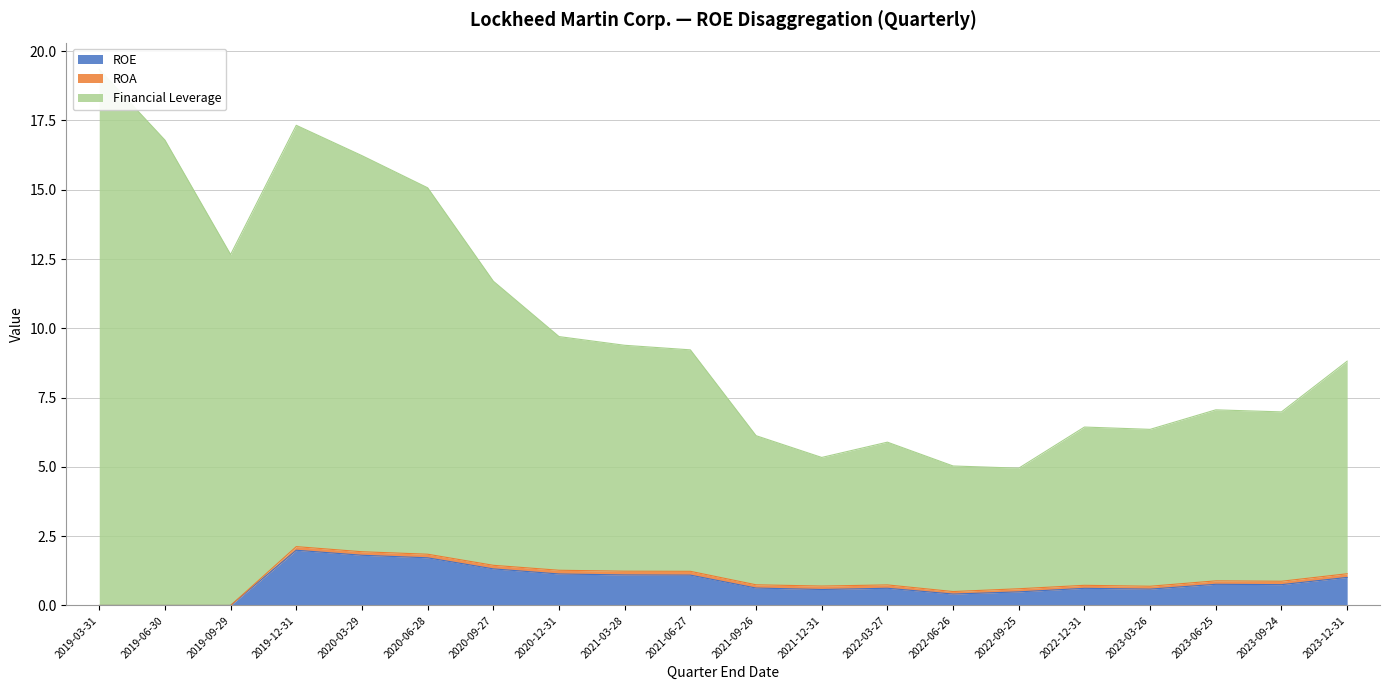

How many values in the Financial Leverage series are below 9?

10